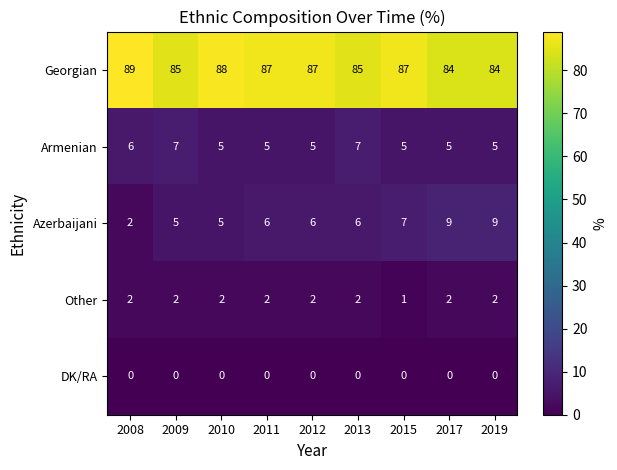

At which label does Azerbaijani reach its minimum?

2008